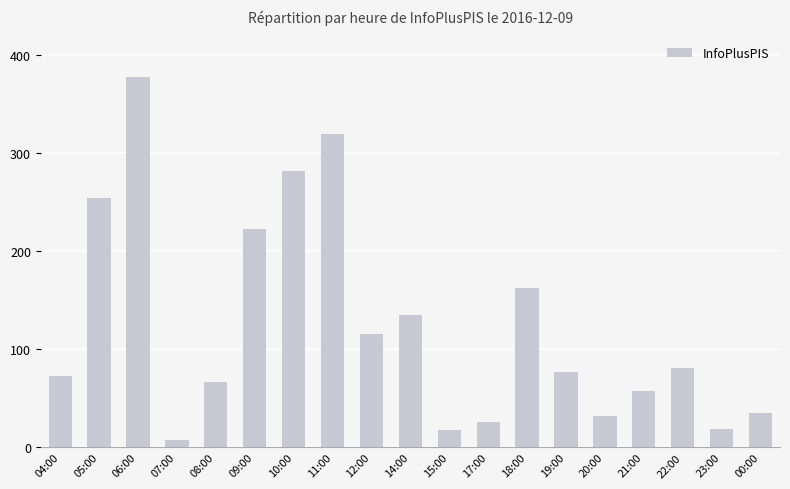

What is the label of the 9th bar from the right?

15:00